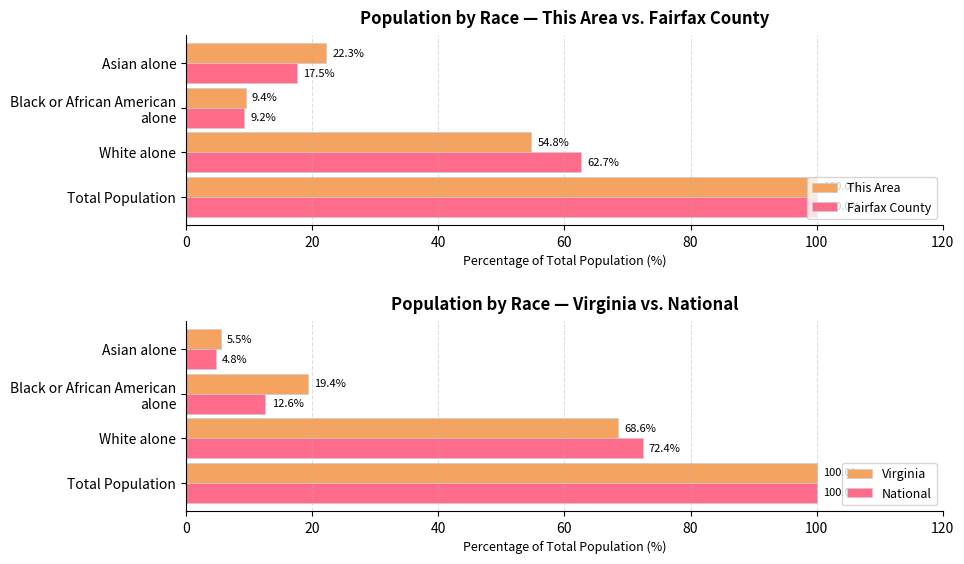

Reading left to right, list all the values displayed in this chart.

This Area: 100.0	54.8	9.4	22.3
Fairfax County: 100.0	62.7	9.2	17.5
Virginia: 100.0	68.6	19.4	5.5
National: 100.0	72.4	12.6	4.8